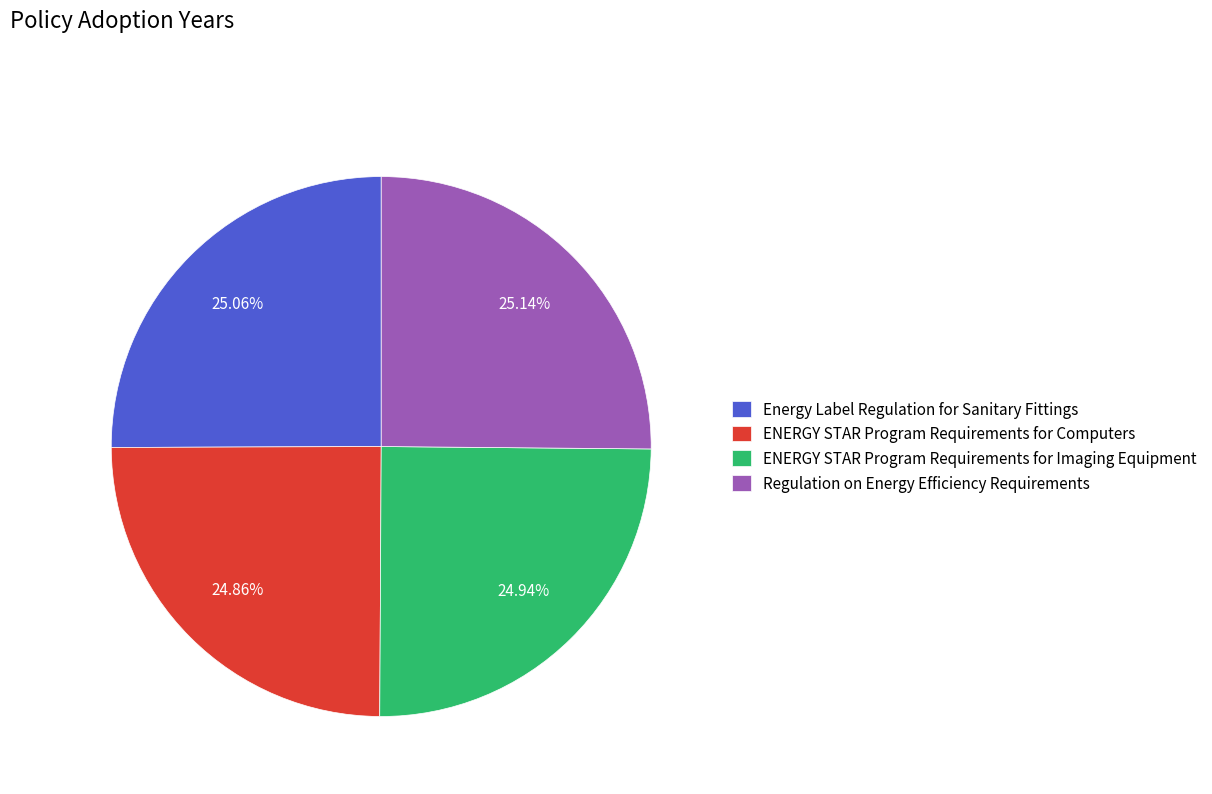

How much of the chart is everything except Regulation on Energy Efficiency Requirements?

74.9%